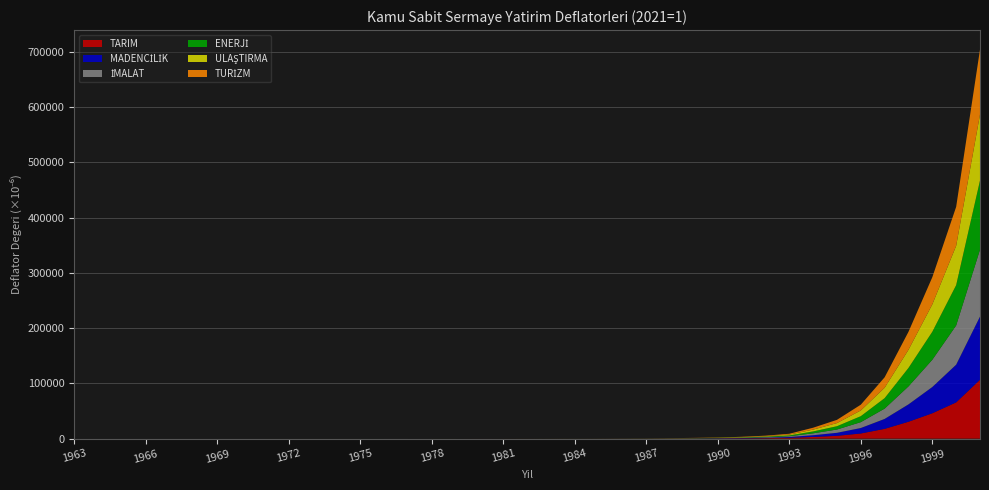

What is the maximum value for TARIM?

106521.2